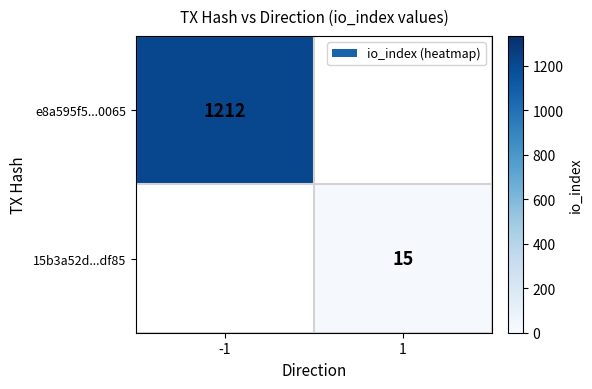

Is it true that e8a595f5...0065 equals 379 at -1?

False